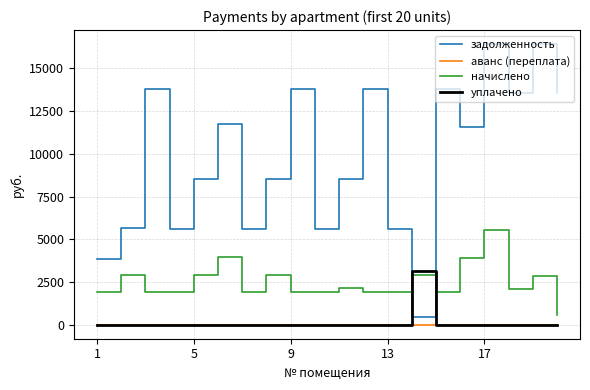

What are all the series names shown in the legend?

задолженность, аванс (переплата), начислено, уплачено